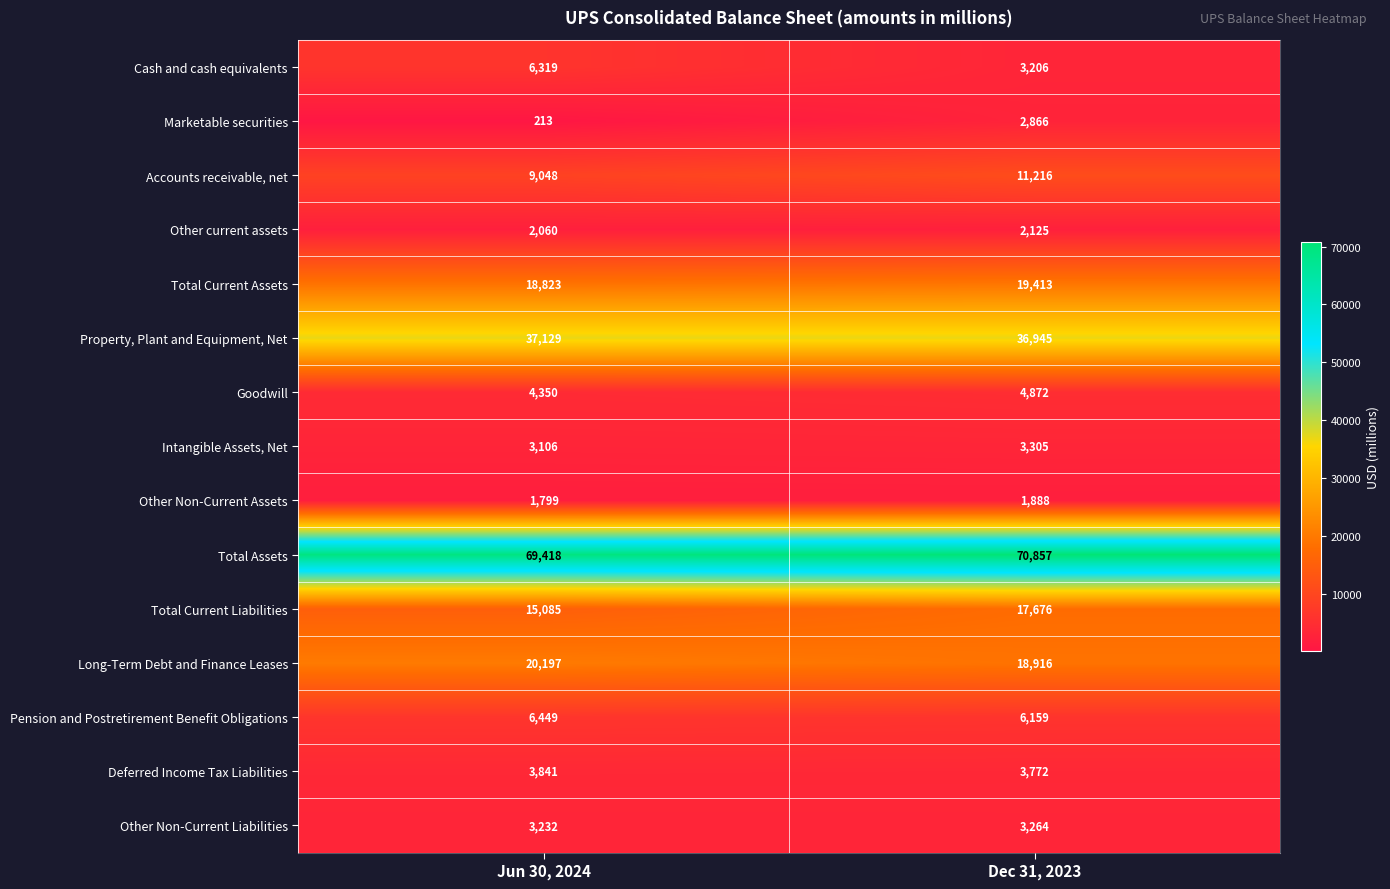

Which category has the lowest value across all series?

Jun 30, 2024